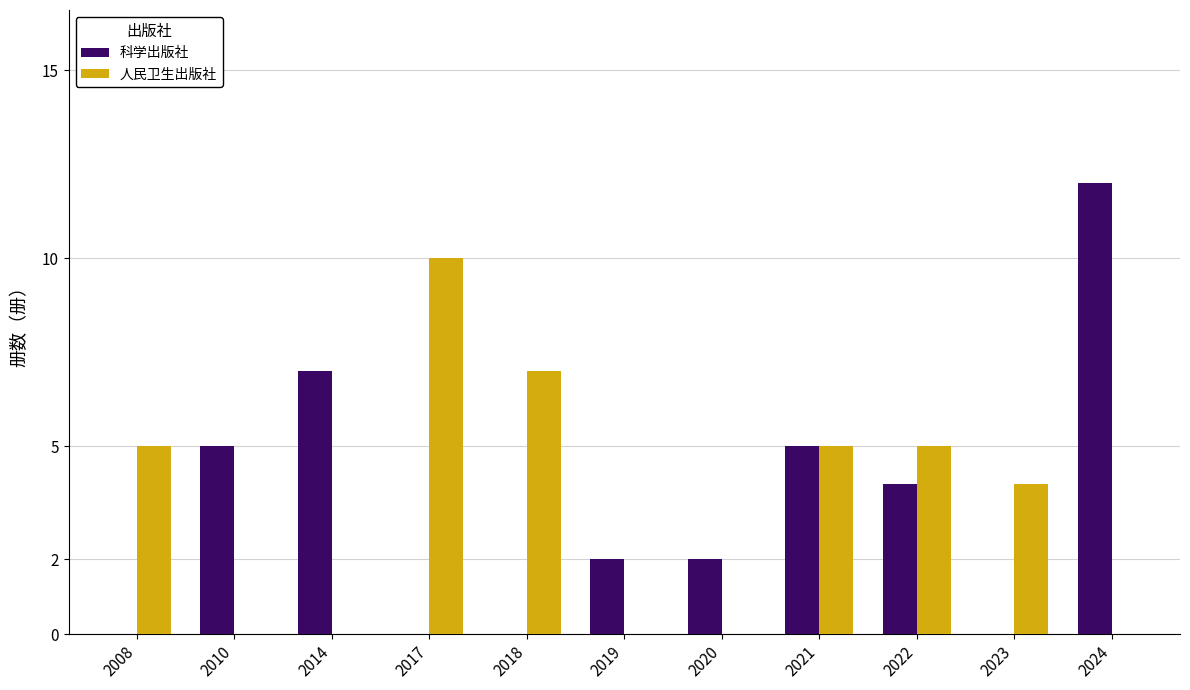

The 人民卫生出版社 series shows 7 at 2021. True or false?

False